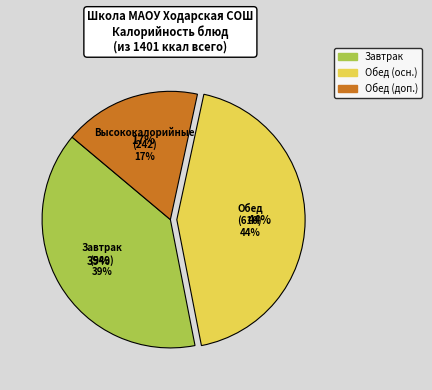

Is Компот из сухофруктов the majority of the pie?

No